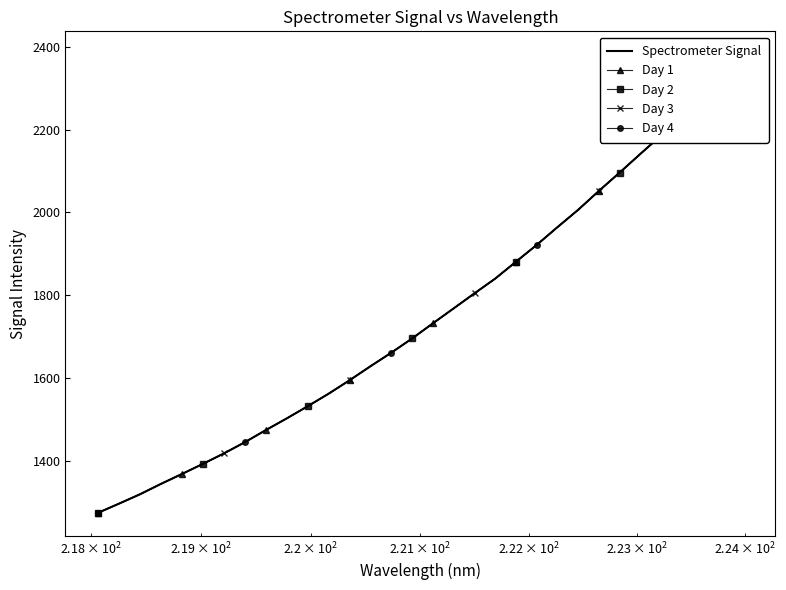

True or false: Day 1 and Day 4 intersect in this chart.

False